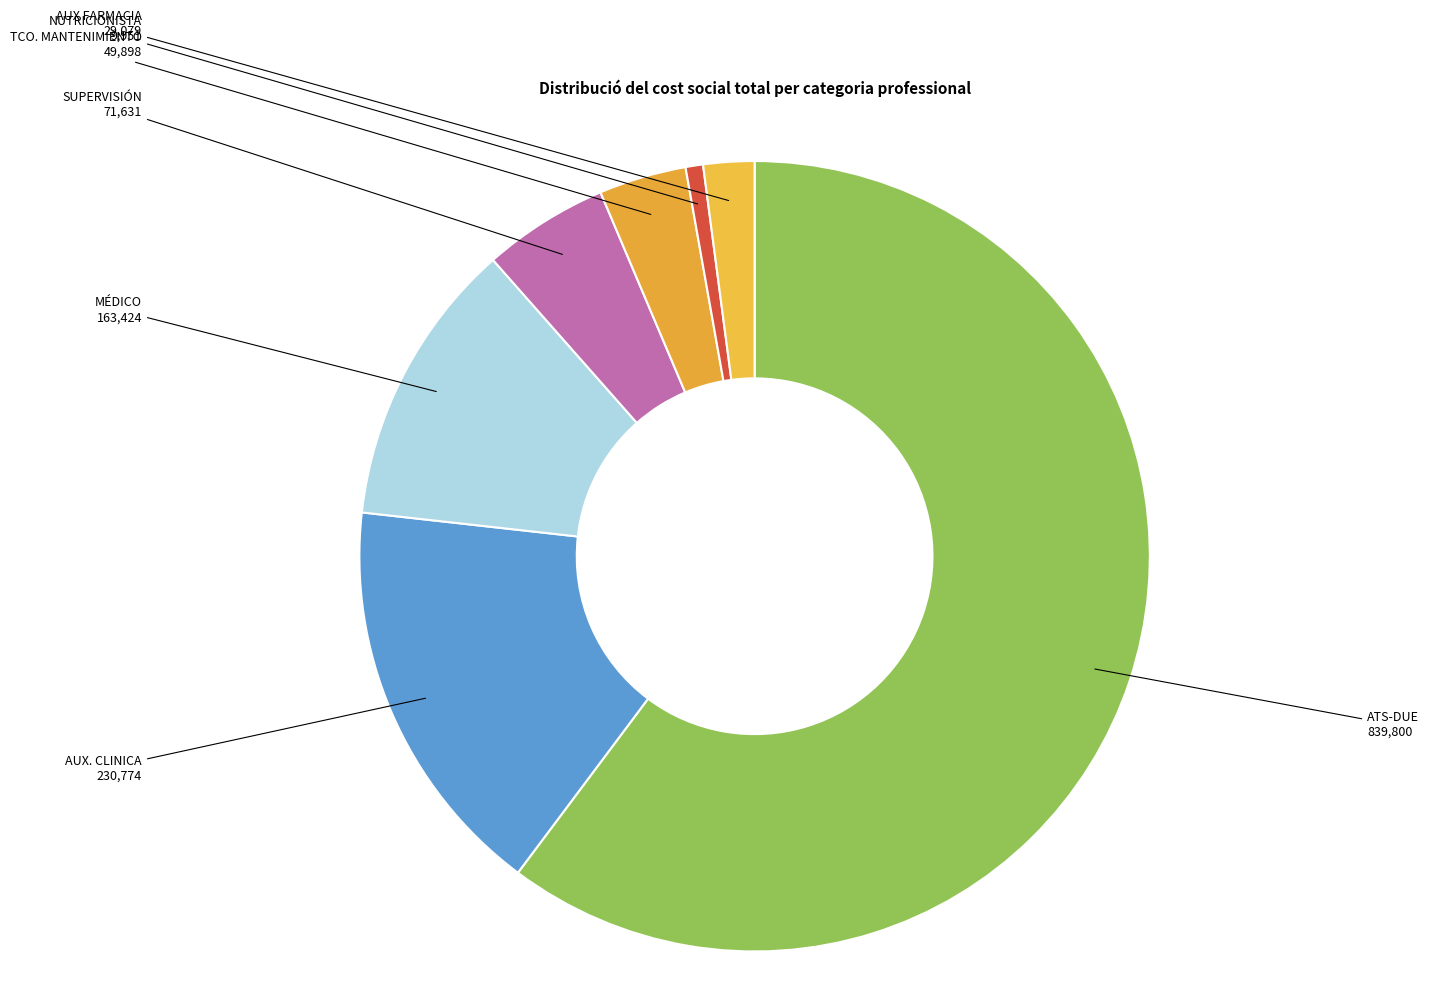

True or false: AUX. CLINICA accounts for 17% of the total.

True